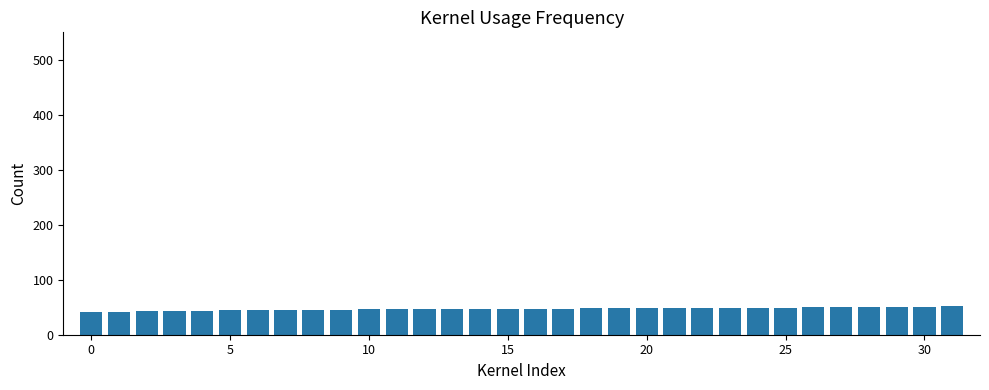

How many categories are shown in the chart?

32